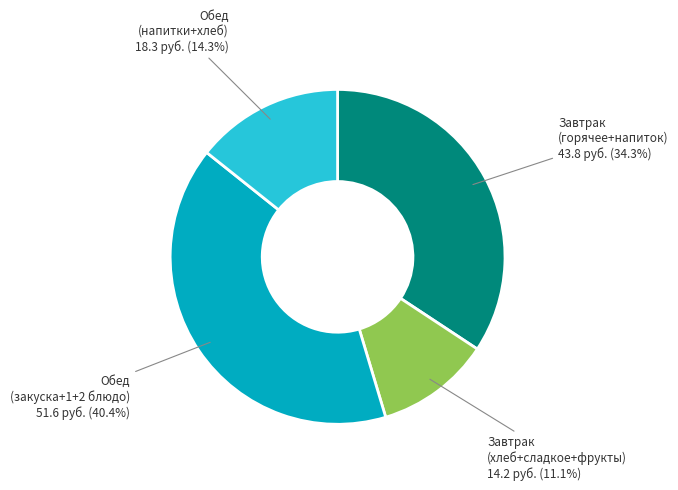

Does any single category account for the majority?

No